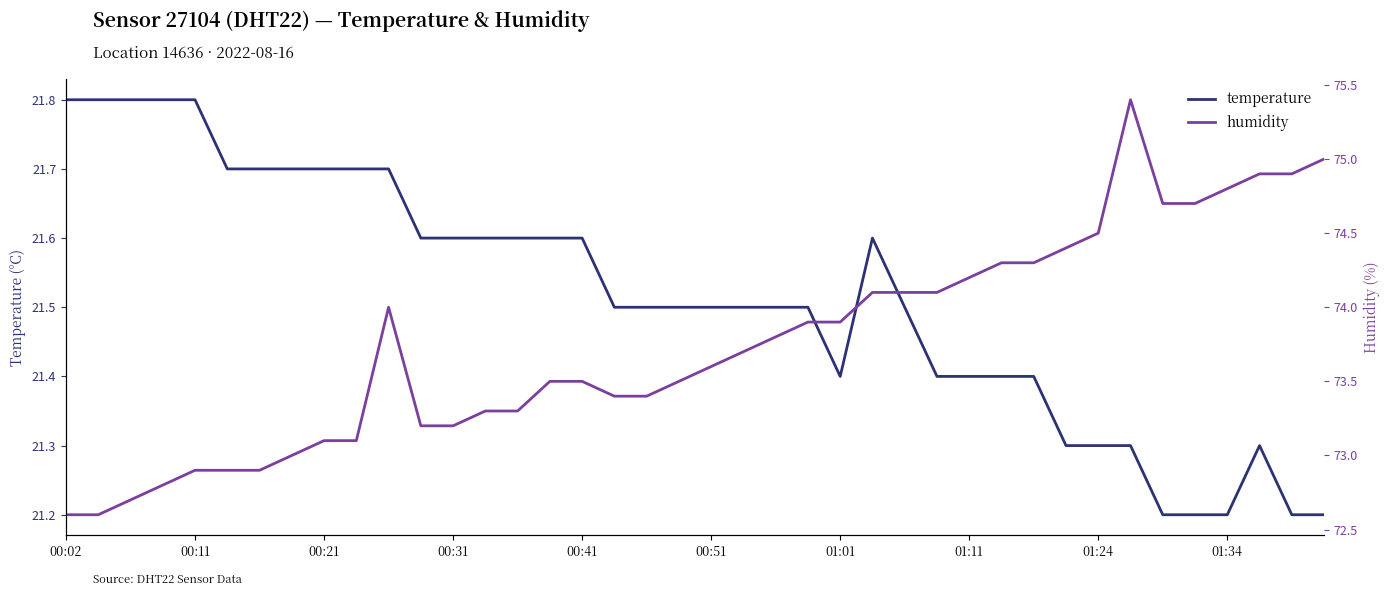

What is the difference between the maximum and minimum values in the humidity series?

2.8